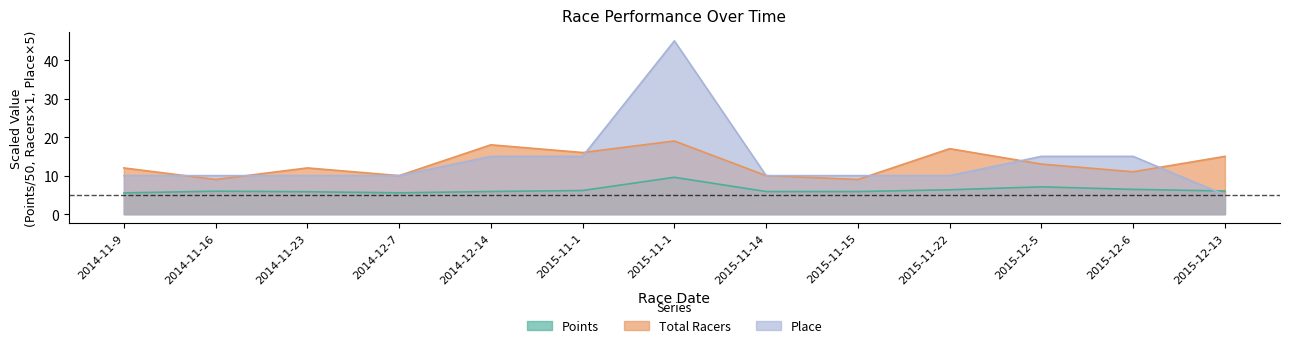

At how many categories does at least one series exceed 29?

1